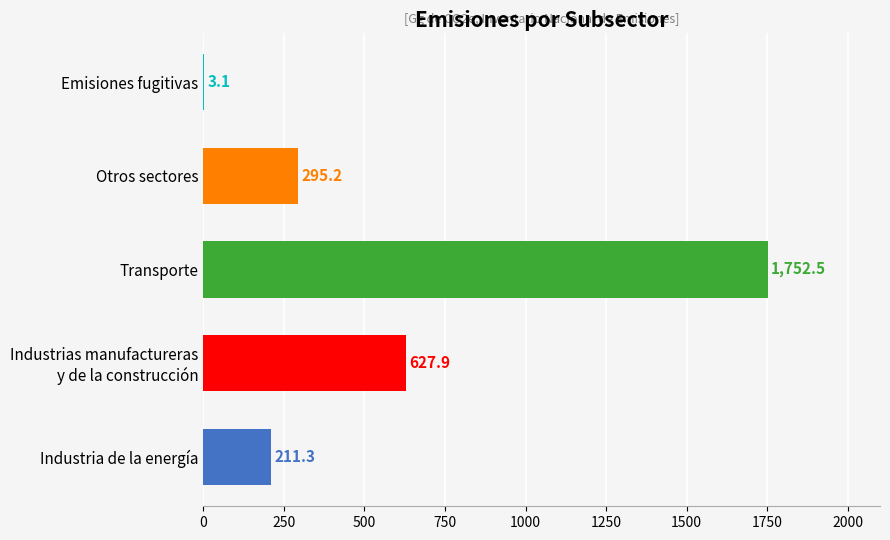

What is the sum of the values at Emisiones fugitivas and Otros sectores?

298.3